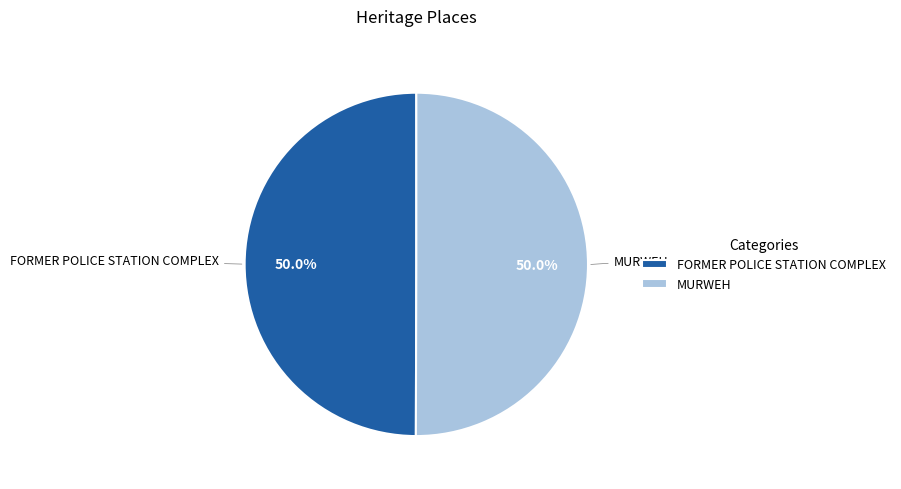

What is the ratio of the value at MURWEH to the value at FORMER POLICE STATION COMPLEX?

1.0